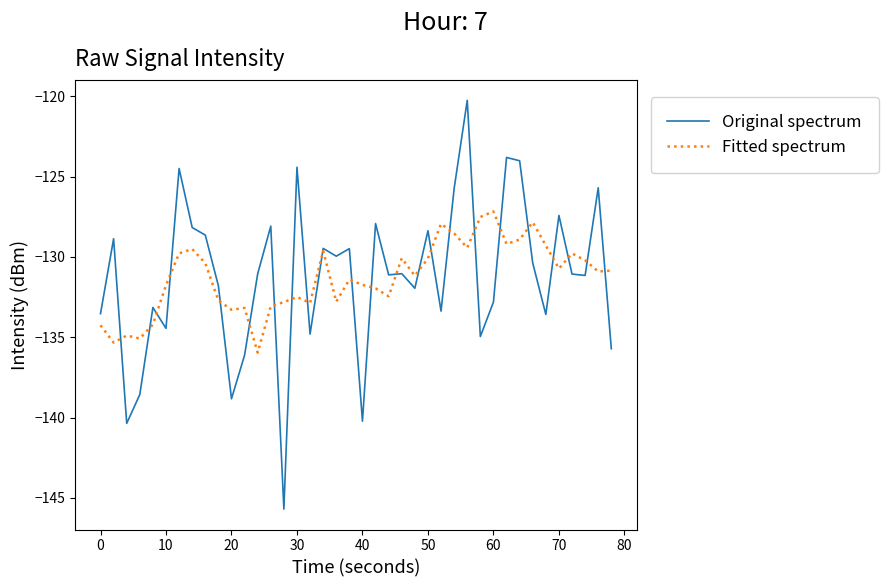

Rank the series by their maximum value, from highest to lowest.

Original spectrum, Fitted spectrum